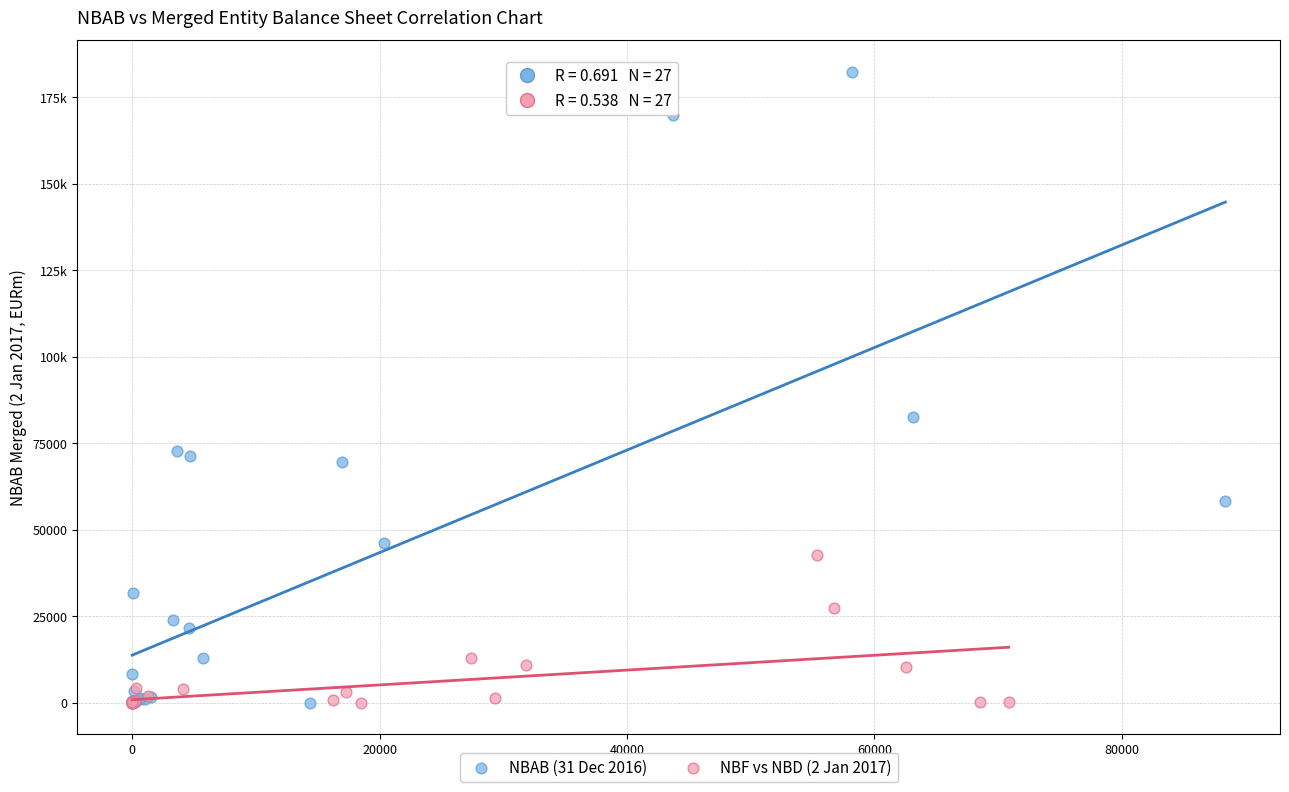

What are all the series names shown in the legend?

NBAB (31 Dec 2016), NBF vs NBD (2 Jan 2017)